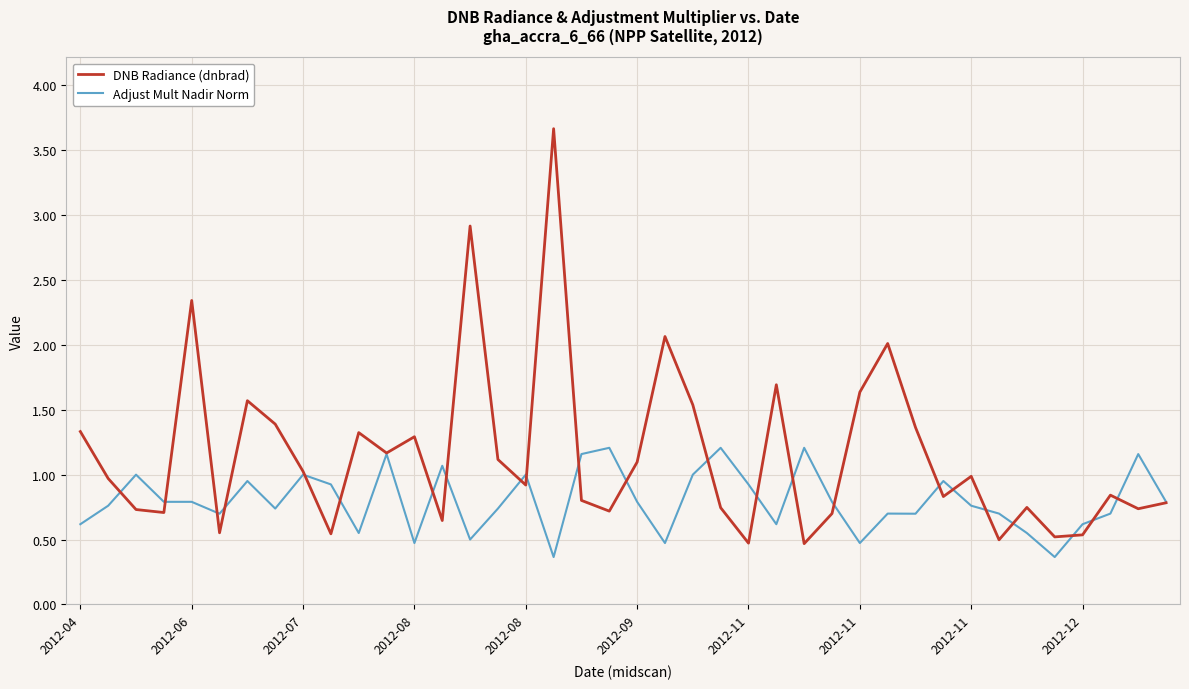

Rank the series by their average value, from highest to lowest.

DNB Radiance (dnbrad), Adjust Mult Nadir Norm